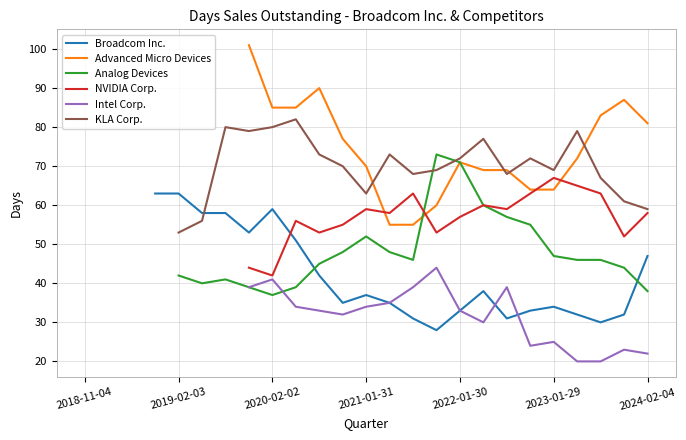

True or false: Intel Corp. has more than 0 interior local peaks.

True